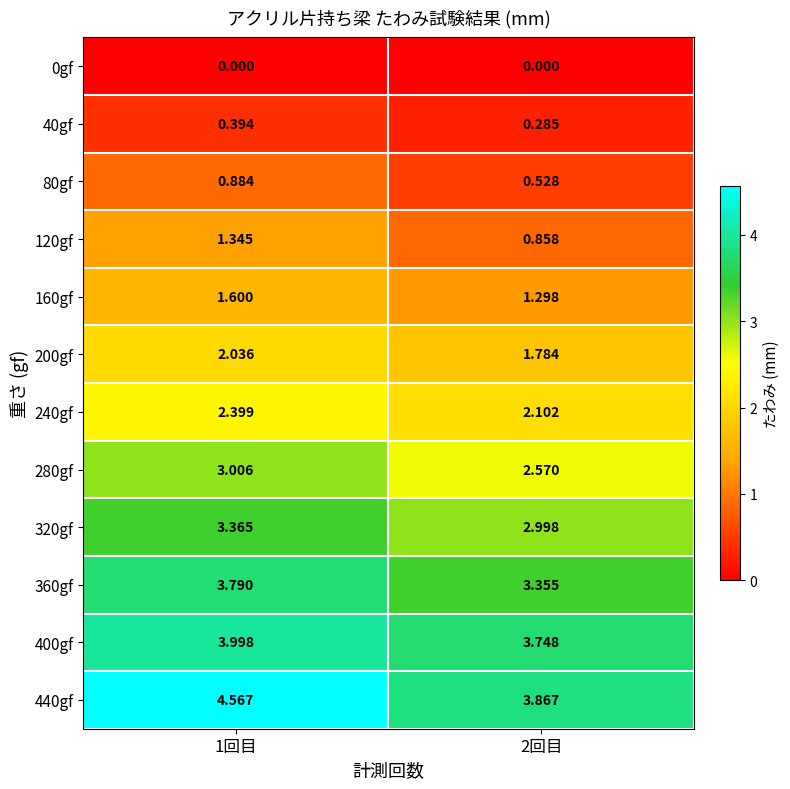

At 2回目, list the series in order from largest to smallest.

440gf, 400gf, 360gf, 320gf, 280gf, 240gf, 200gf, 160gf, 120gf, 80gf, 40gf, 0gf